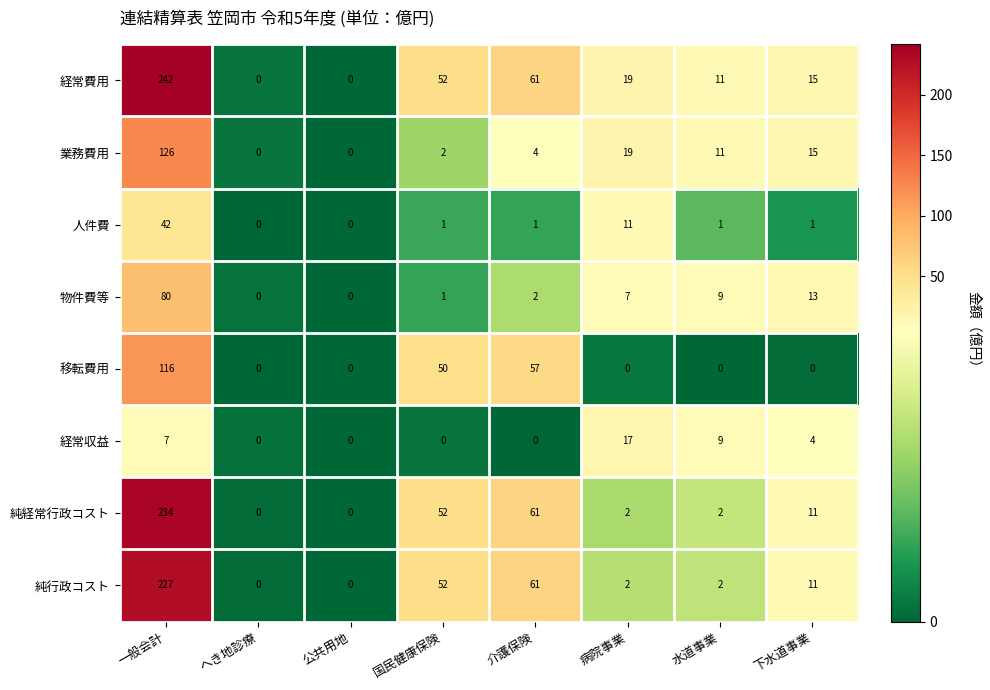

Which series has the largest range (max minus min)?

経常費用